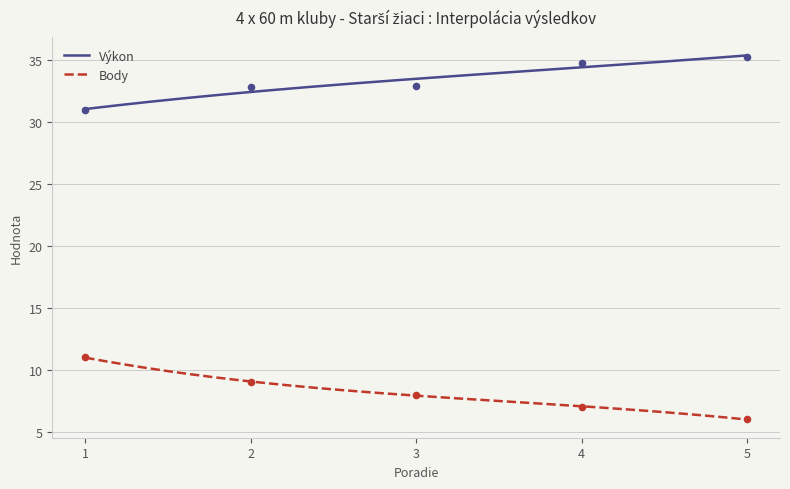

What are all the series names shown in the legend?

Výkon, Body